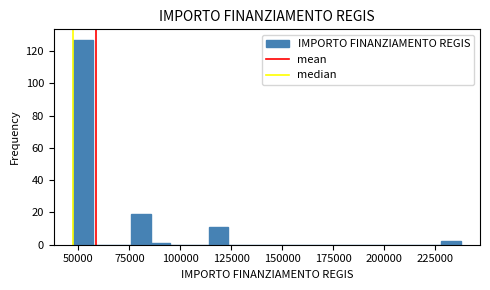

Around what value on the x-axis is the tallest bar? Give the approximate position of its centre, as read against the axis.

50000